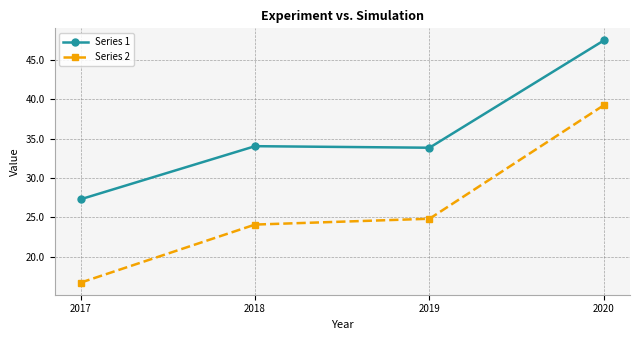

The Series 2 series shows 24.8 at 2019. True or false?

True